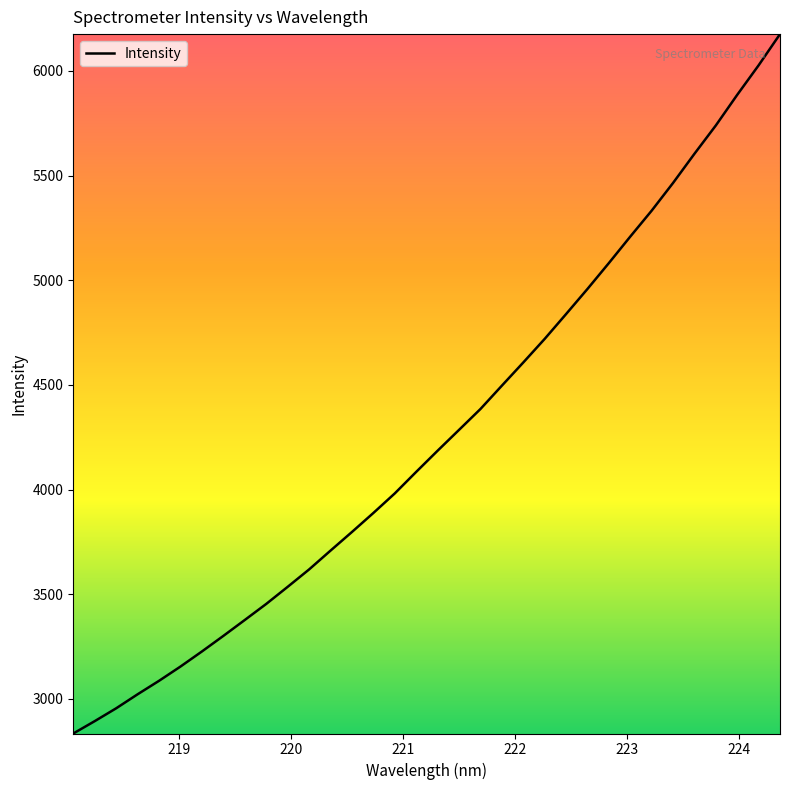

Reading right to left, what are all the values shown in this chart?

6175.5	6026.4	5885.6	5739.3	5603.9	5464.6	5332.2	5208.3	5081.8	4958.2	4838.2	4719.5	4606.8	4496.1	4384.6	4285.0	4185.5	4084.4	3981.5	3888.0	3797.3	3708.3	3618.4	3535.3	3453.6	3377.0	3301.0	3226.6	3154.6	3086.5	3022.1	2955.1	2893.8	2834.8